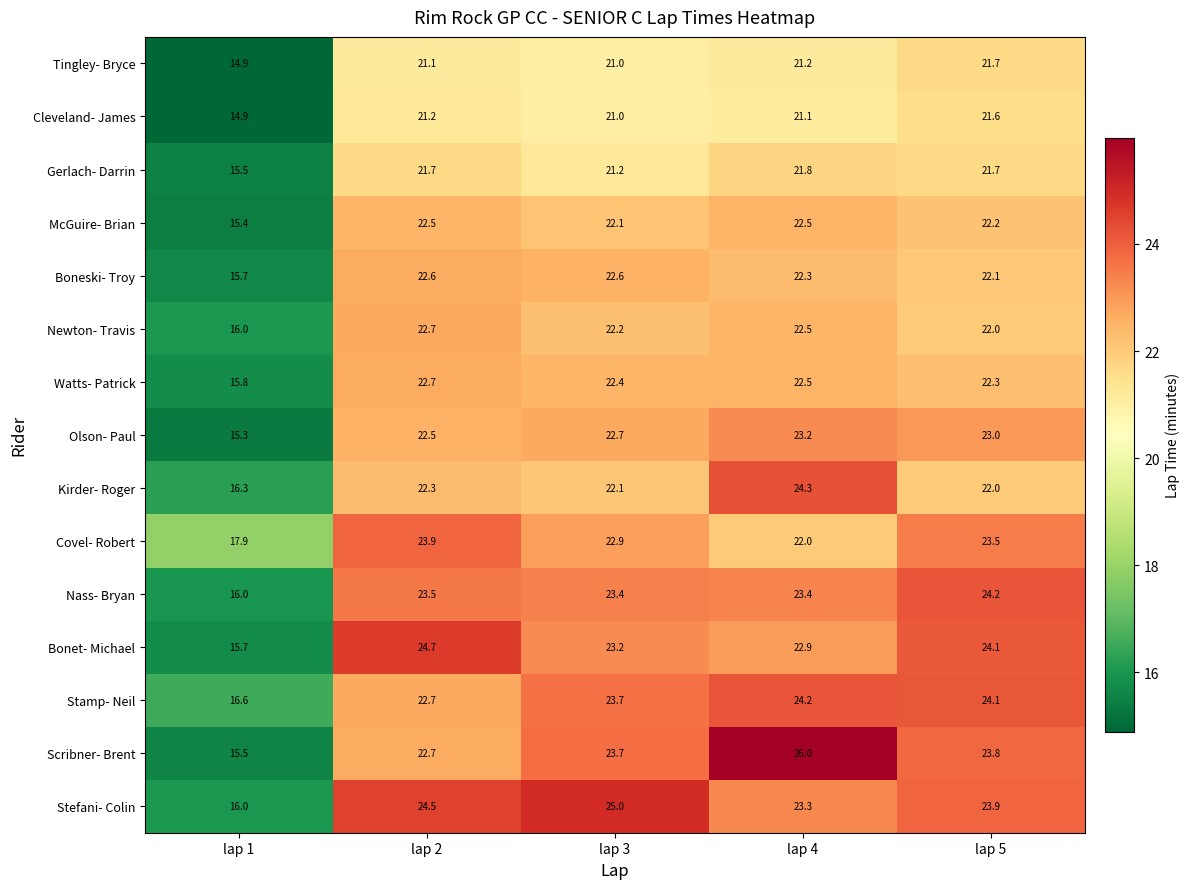

What is the difference between the highest and lowest values at lap 3?

4.0